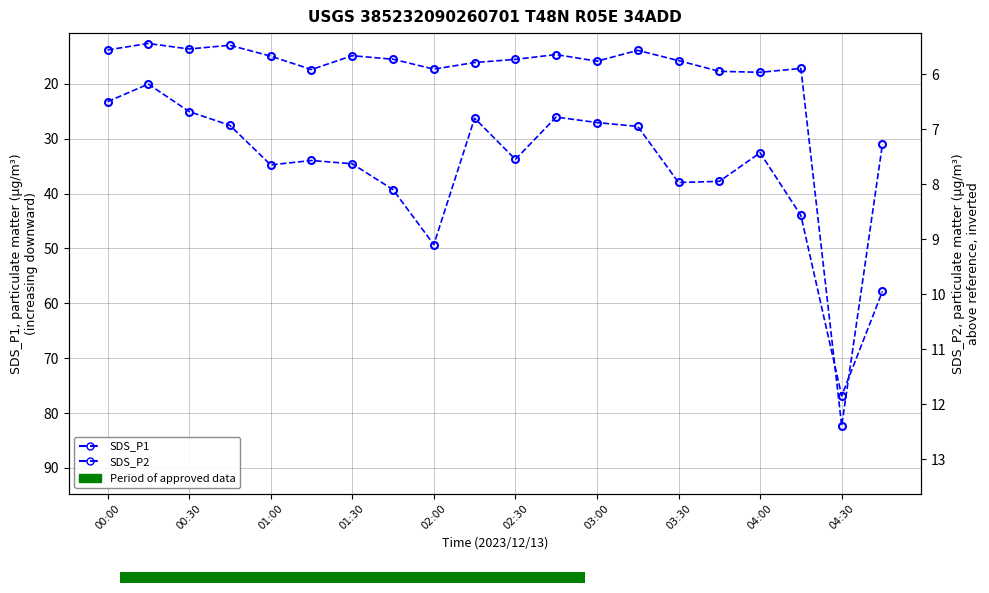

How many data points in SDS_P2 are less than 7?

8